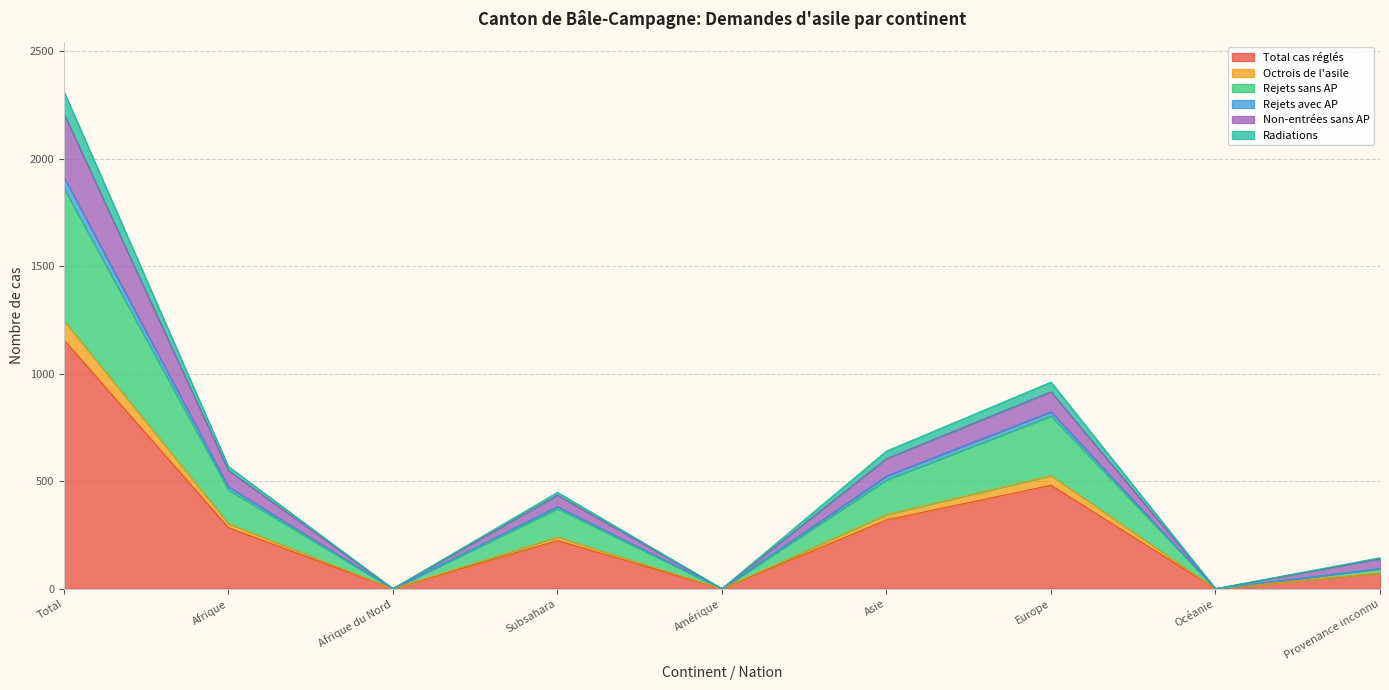

Which category has the lowest value in the Rejets sans AP series?

Afrique du Nord